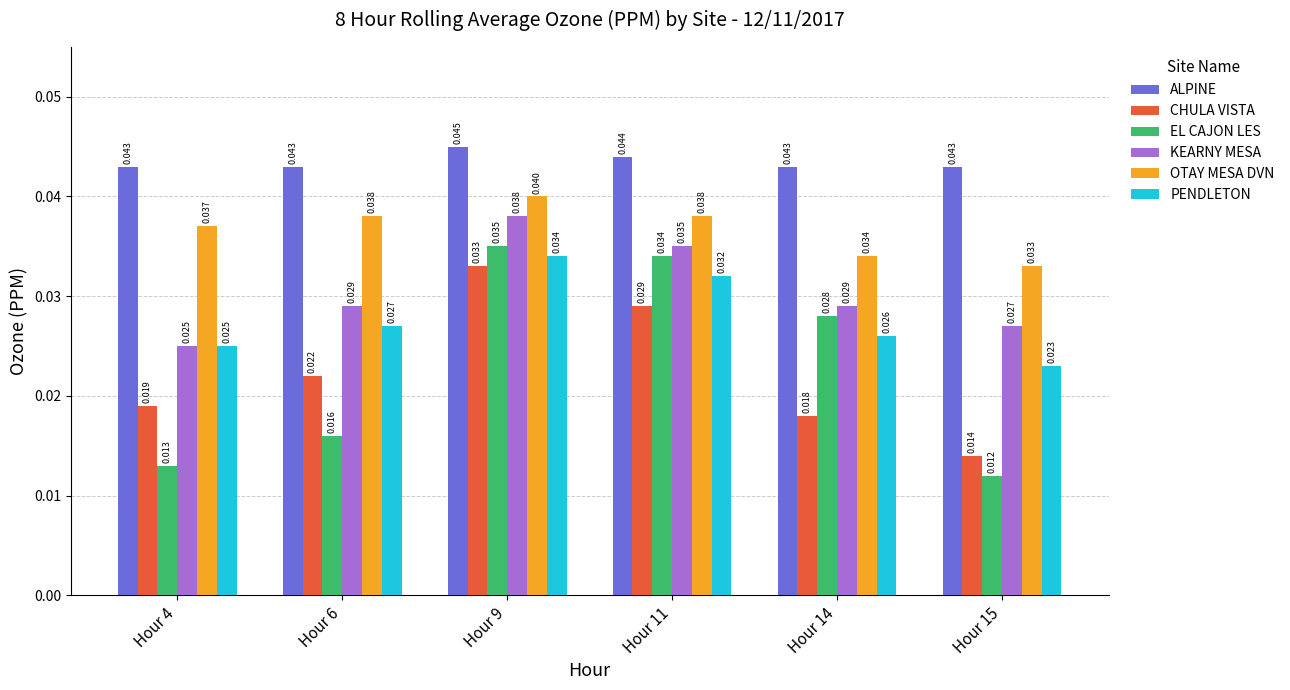

At which label does EL CAJON LES reach its peak?

Hour 9